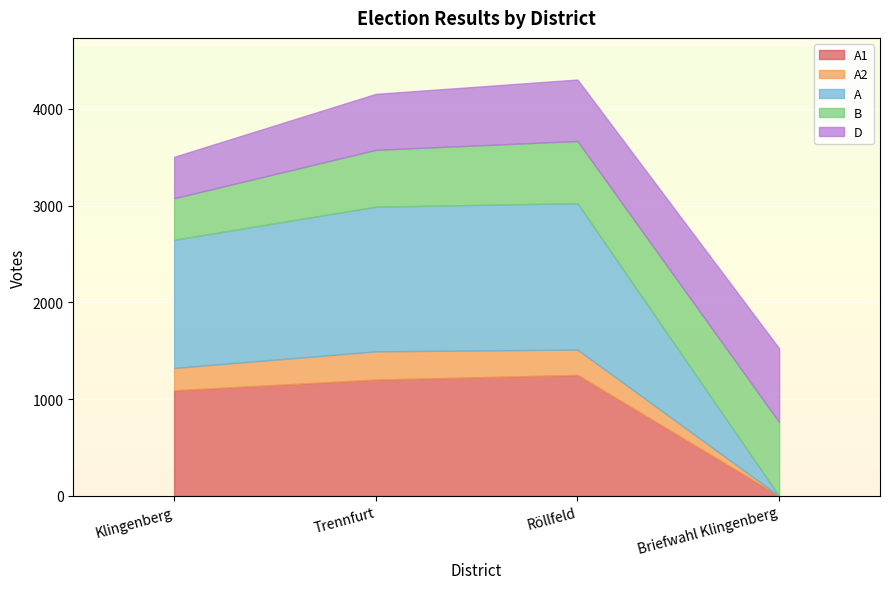

What is the label of the 3rd point from the left?

Röllfeld